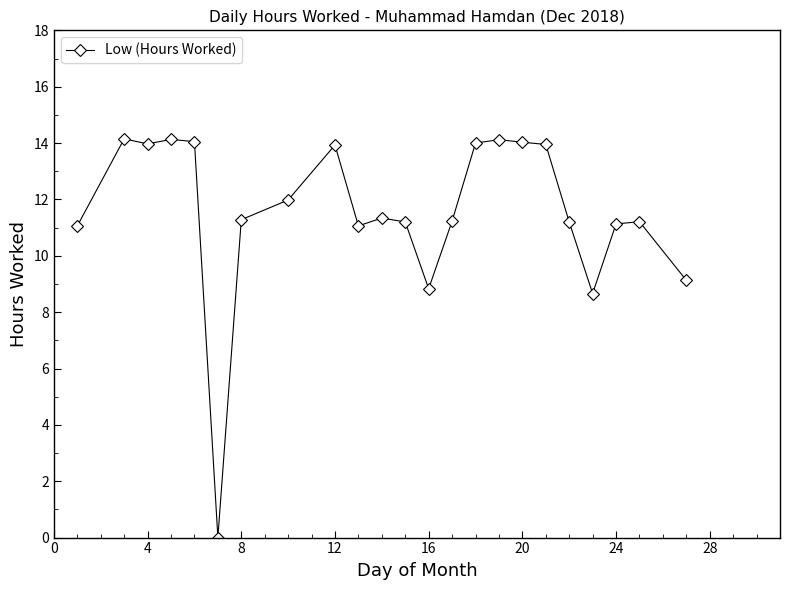

What is the sum of all values?

265.6